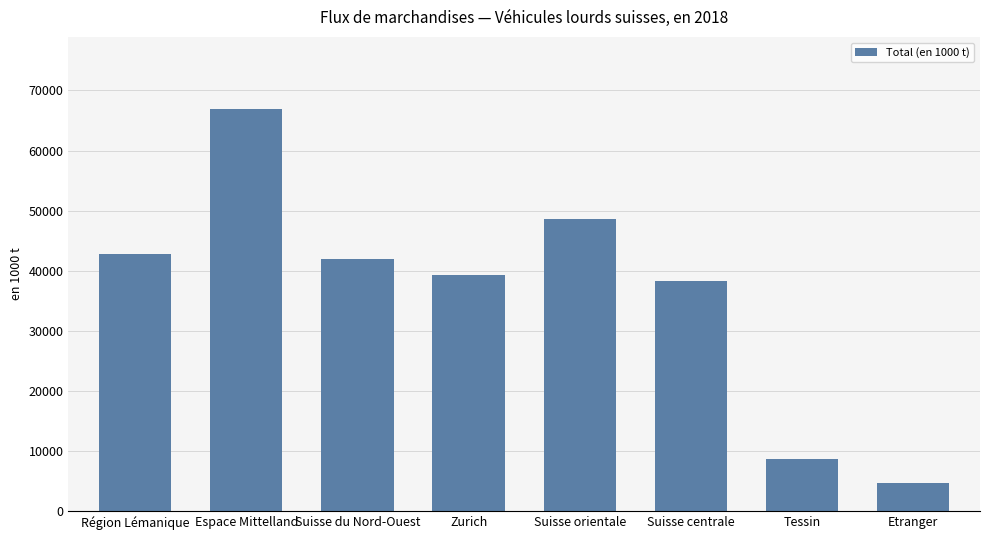

Rank the categories by value from highest to lowest.

Espace Mittelland, Suisse orientale, Région Lémanique, Suisse du Nord-Ouest, Zurich, Suisse centrale, Tessin, Etranger